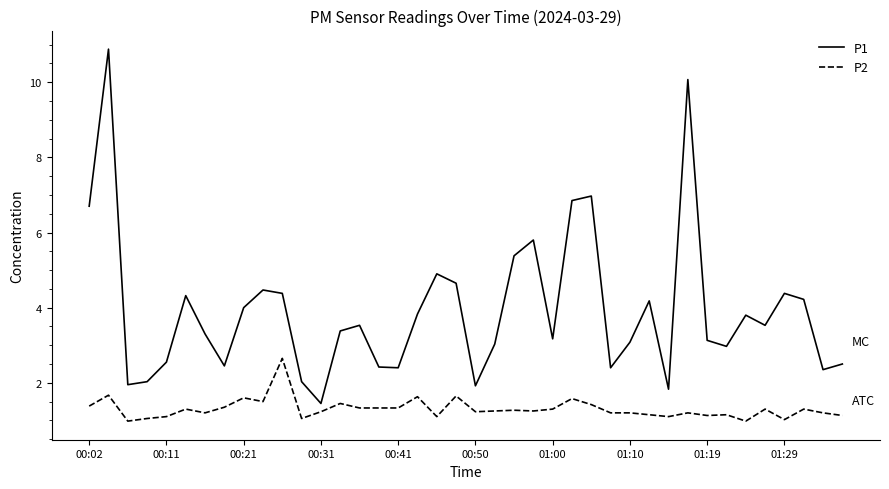

Which series has the largest total across all categories?

P1